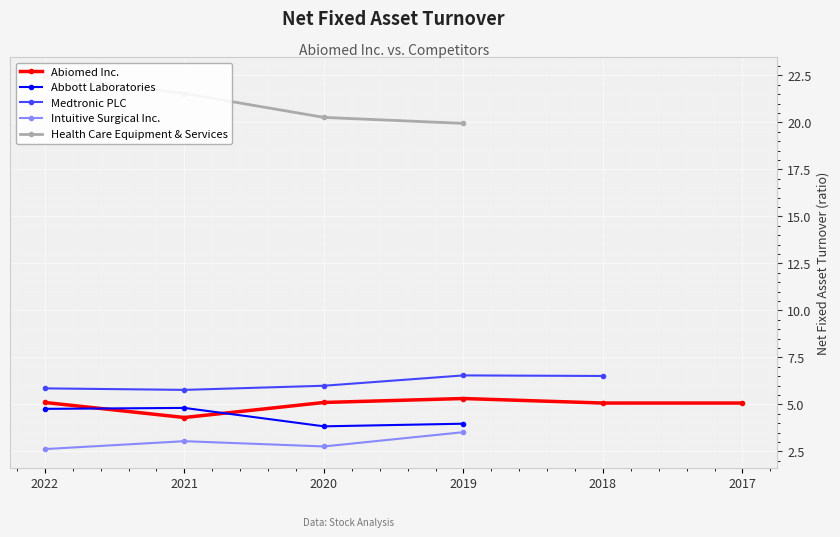

At which category does Medtronic PLC reach its first local peak?

2019-03-31